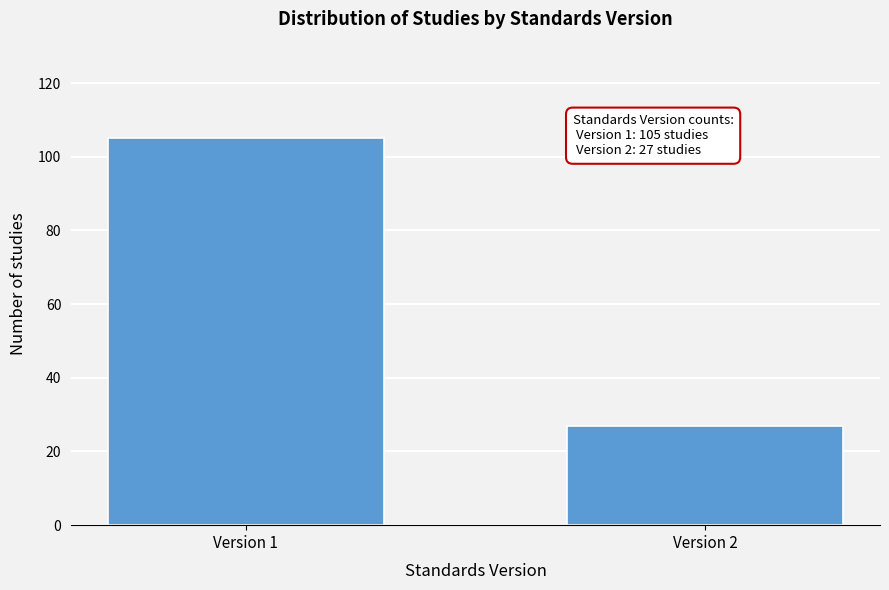

Reading left to right, what are all the values shown in this chart?

105	27